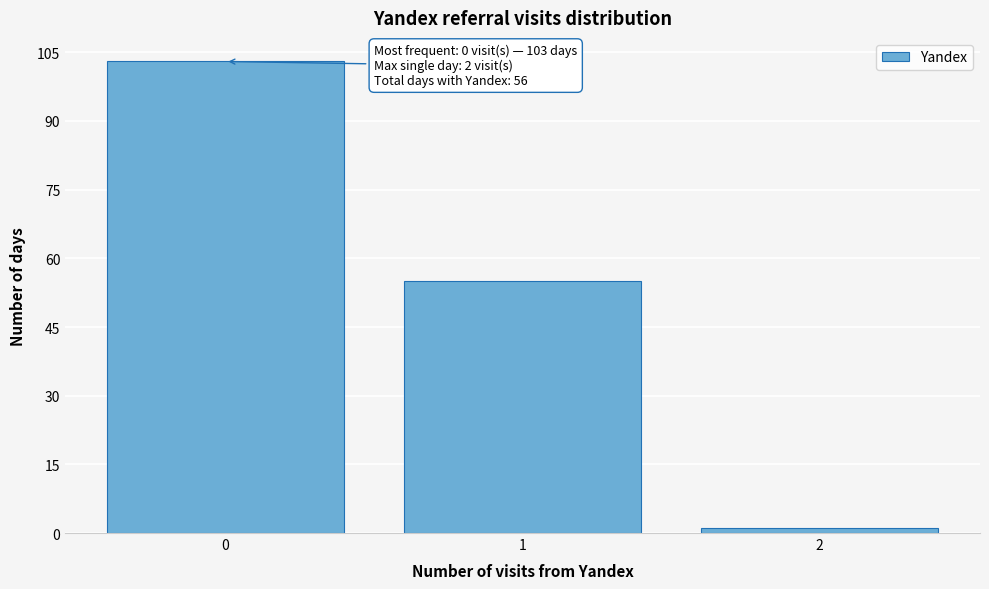

Reading right to left, transcribe all the data shown in this chart.

1	55	103